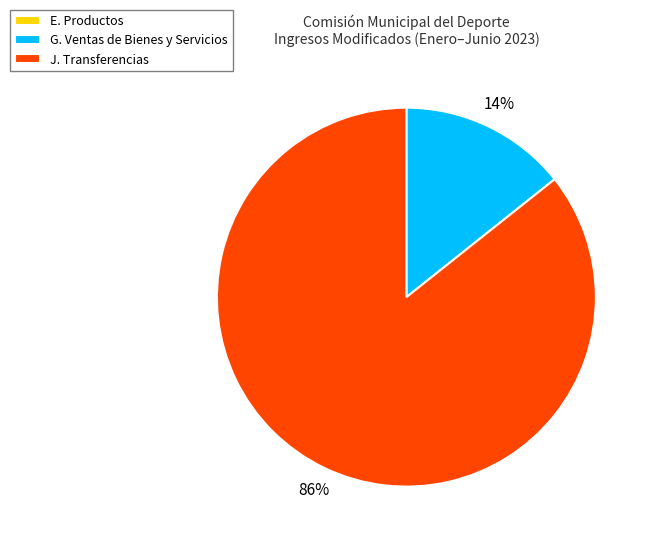

Do J. Transferencias and G. Ventas de Bienes y Servicios together represent more than half of the pie?

Yes